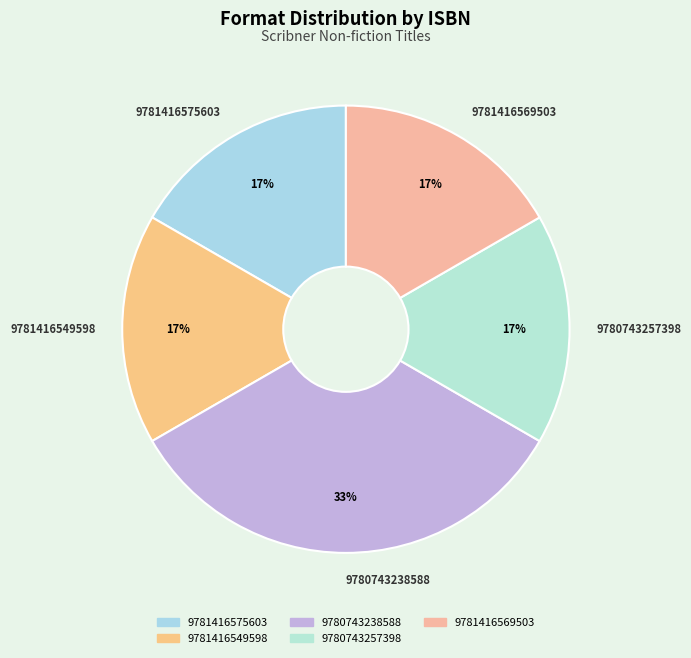

To the nearest percent, what is the average slice percentage?

20%